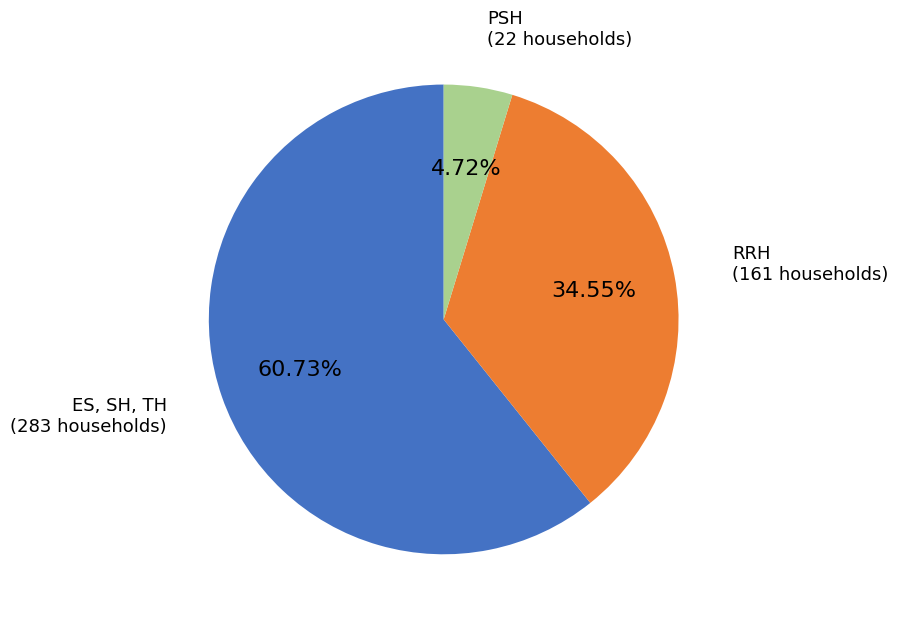

Does ES, SH, TH represent more than half of the total?

Yes